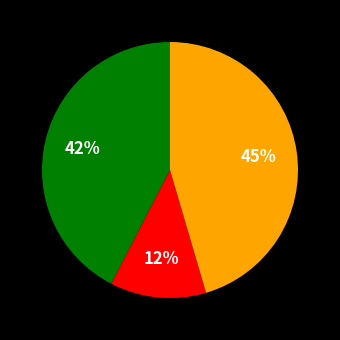

Is there a majority slice in this chart?

No